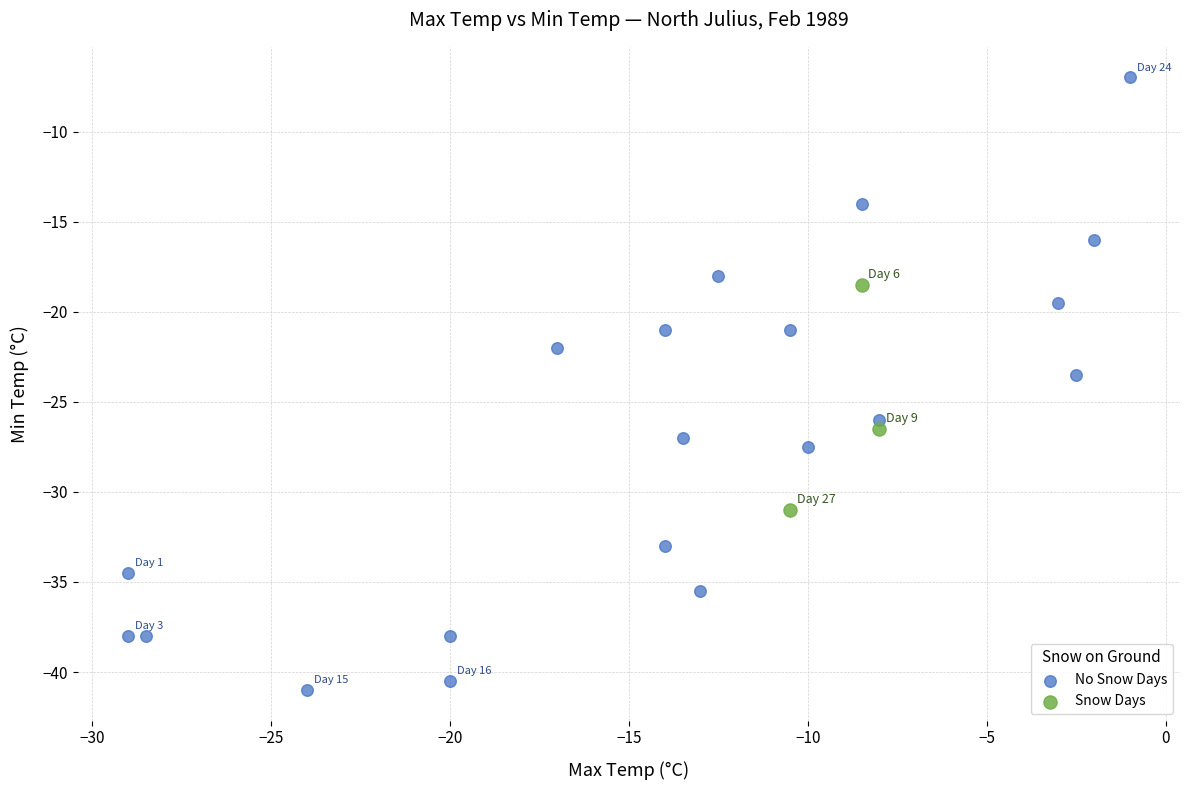

Which series contains the lowest Y value?

No Snow Days